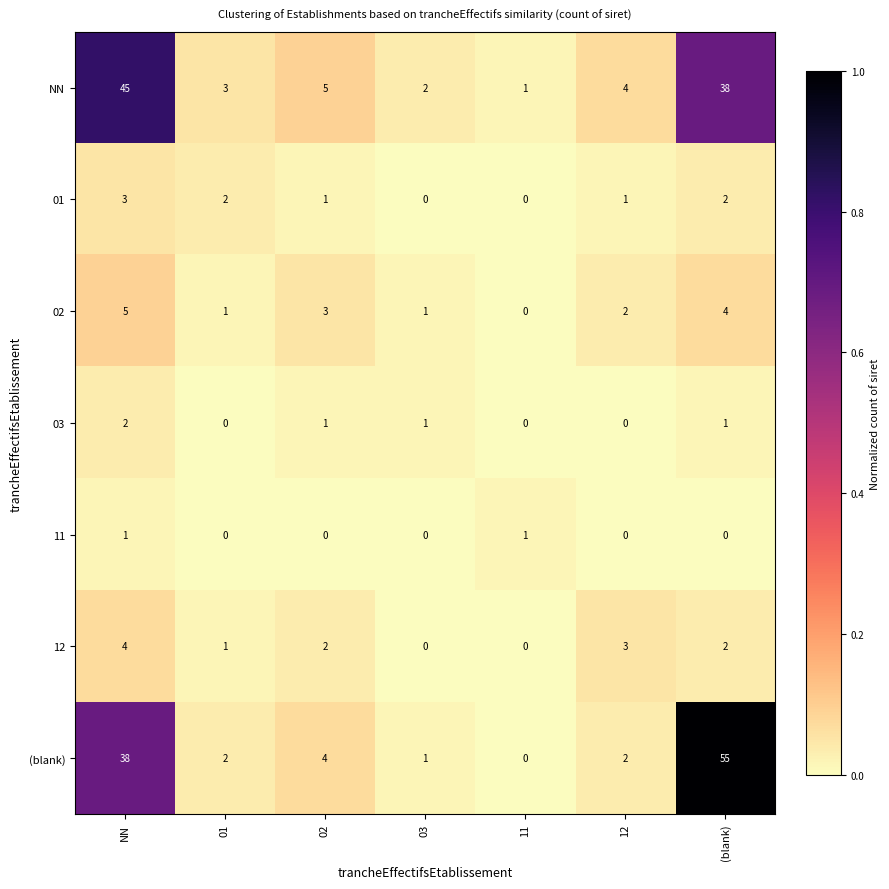

What is the difference between the second highest and minimum values in the 02 series?

4